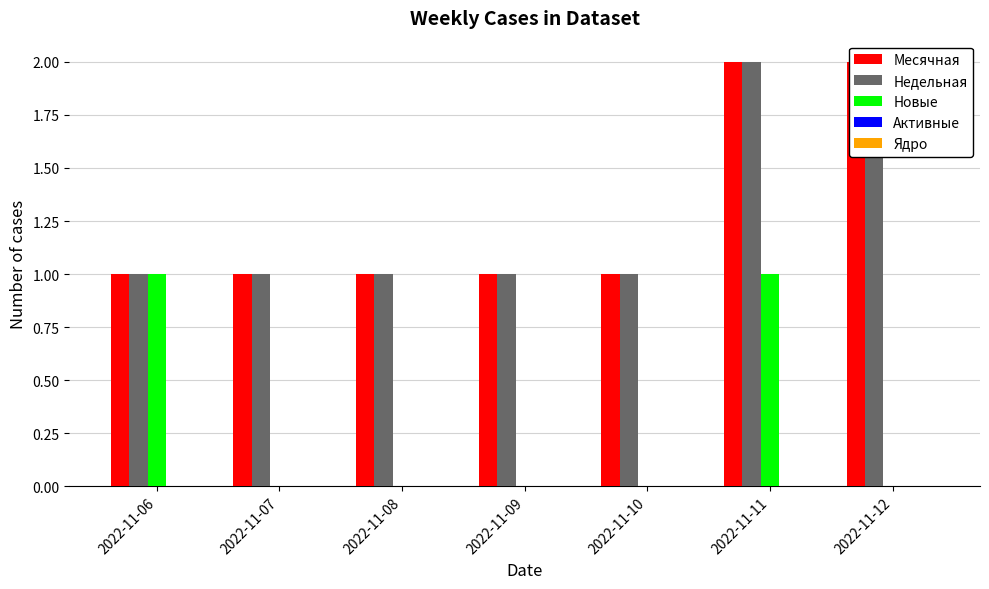

What is the greatest value displayed?

2